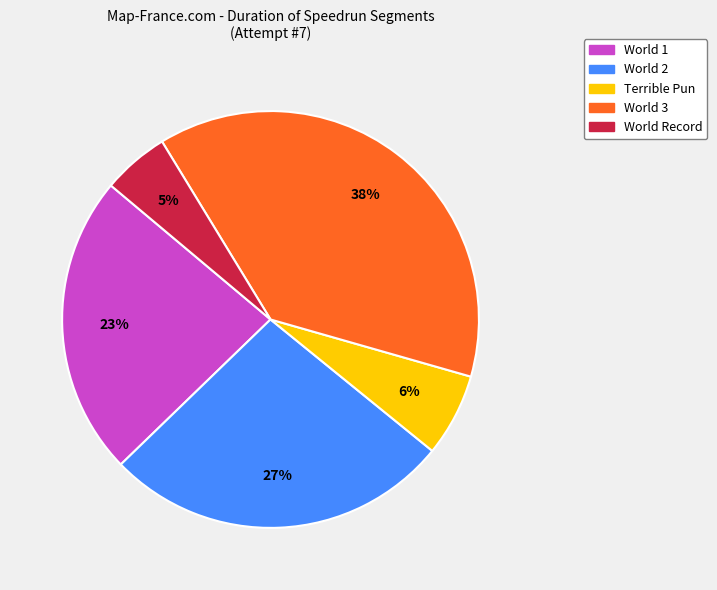

Rank the categories by value from lowest to highest.

World Record, Terrible Pun, World 1, World 2, World 3